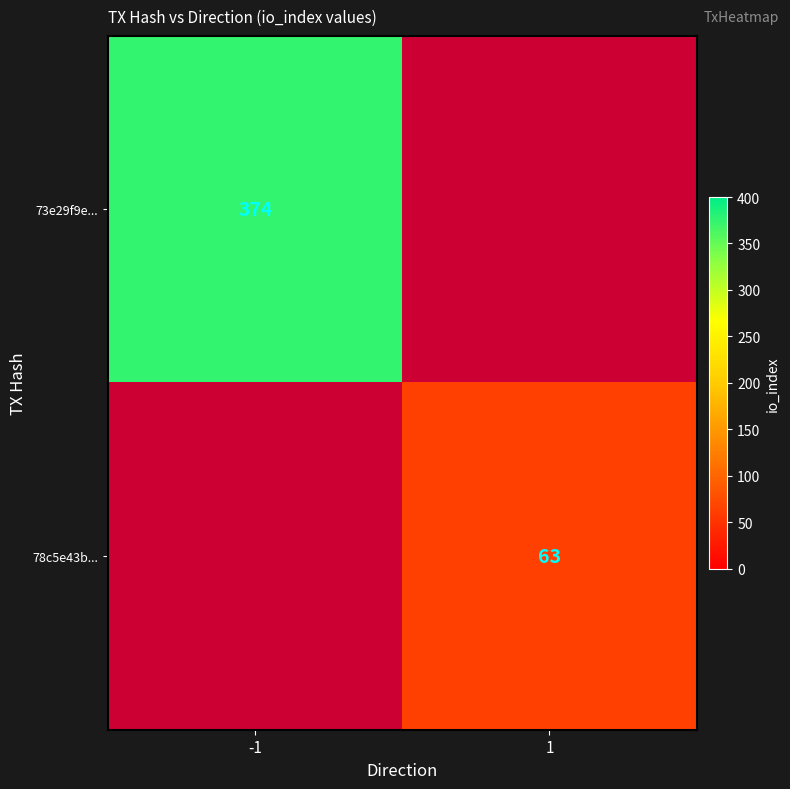

At how many categories does at least one series exceed 151?

1